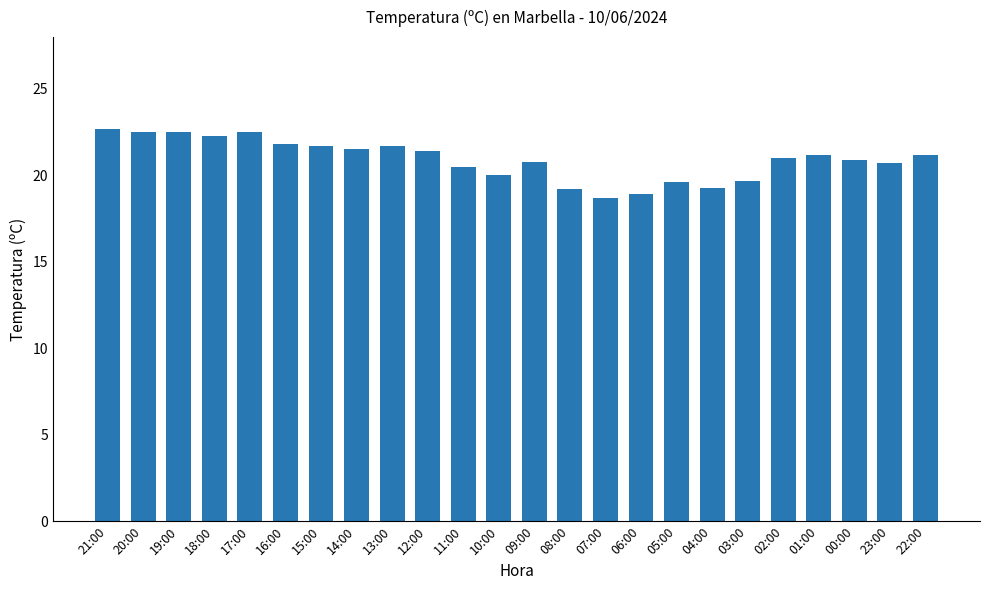

What is the smallest value displayed?

18.7